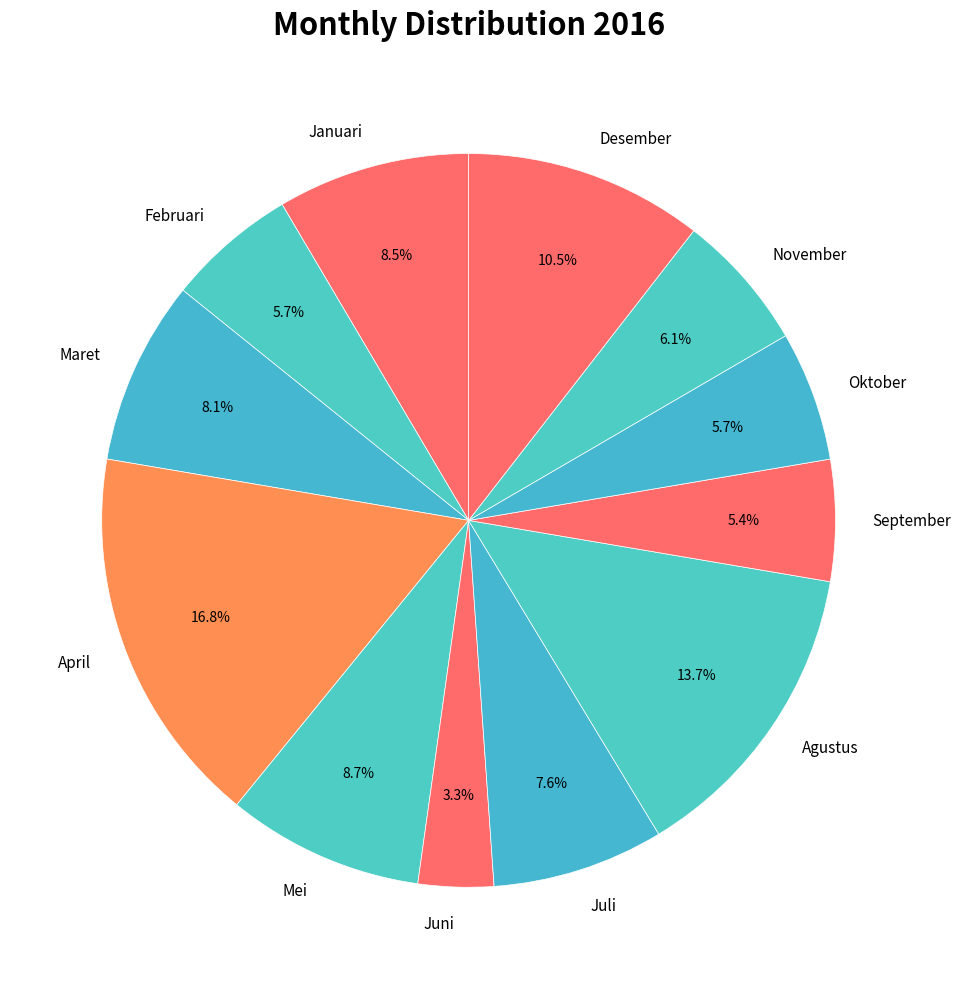

Between September and Januari, which is larger?

Januari